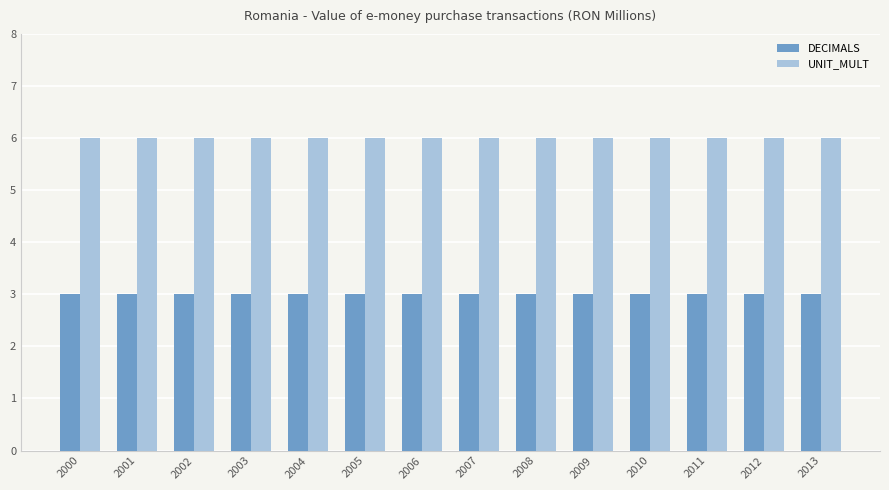

What is the minimum value for UNIT_MULT?

6